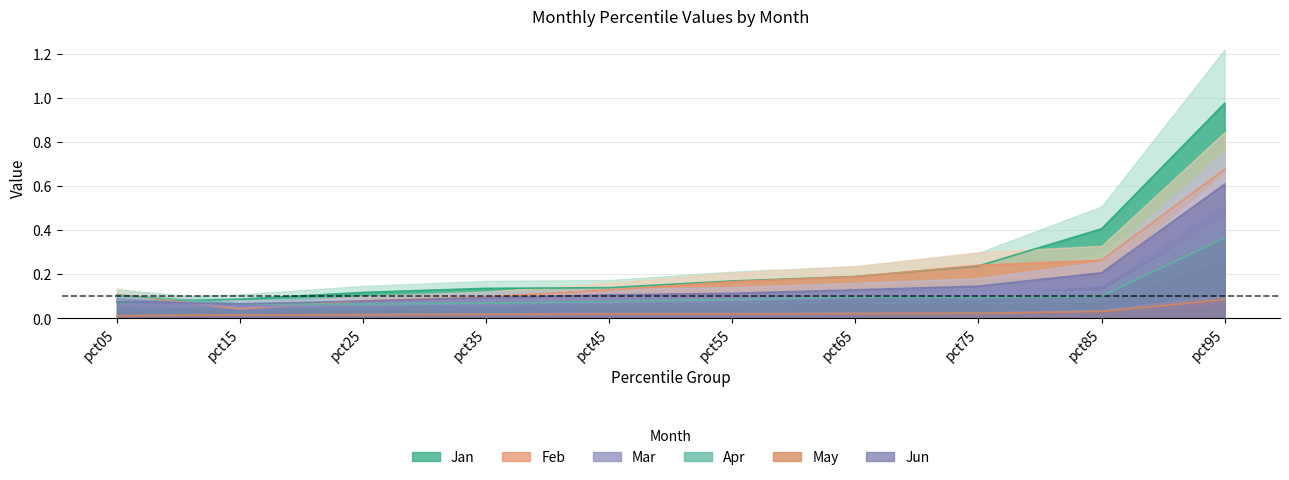

What is the sum of the Mar values at pct85 and pct05?

0.2